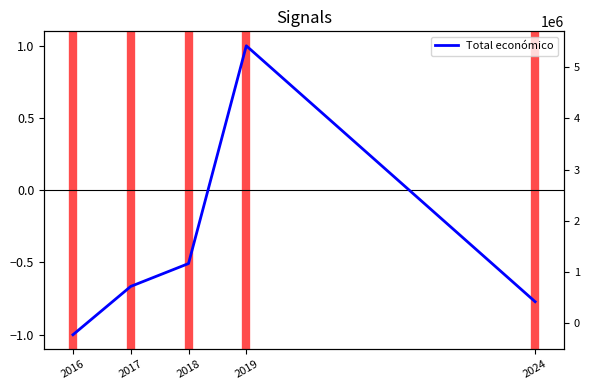

What value does the data have at 2017?

-0.7